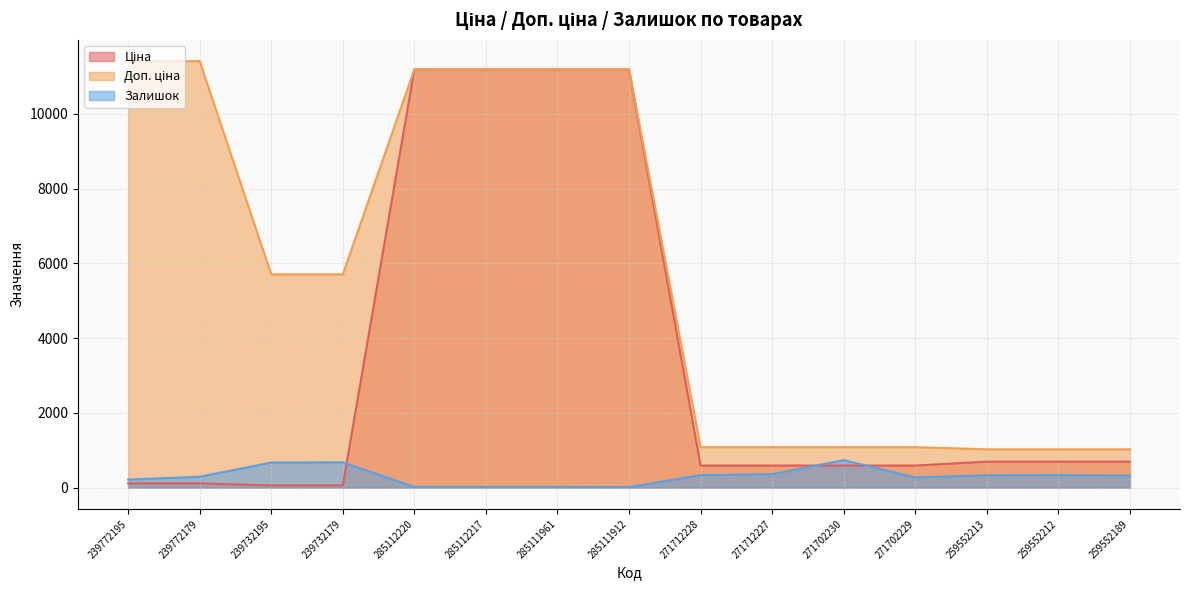

Does the chart display data point markers on the line(s)?

No